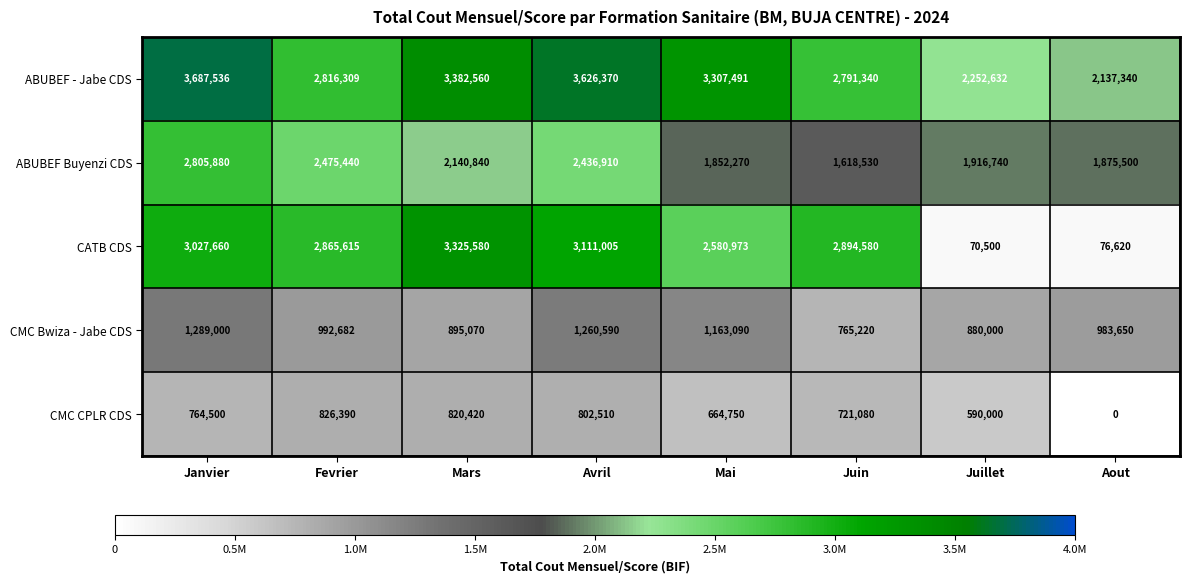

The value of ABUBEF Buyenzi CDS at Janvier is 2805880. True or false?

True